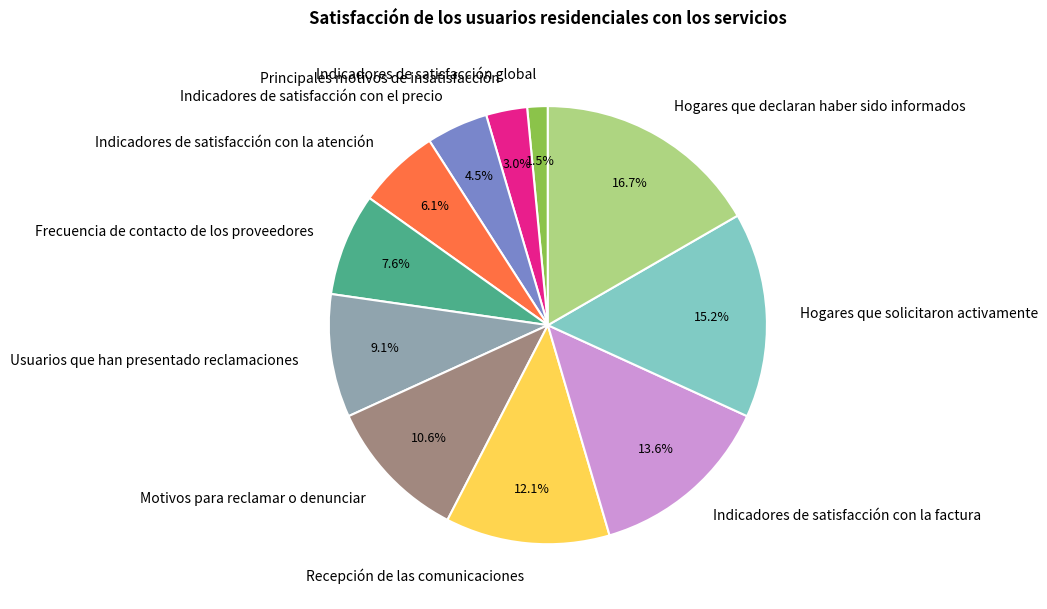

The Hogares que solicitaron activamente slice represents 15% of the pie. True or false?

True